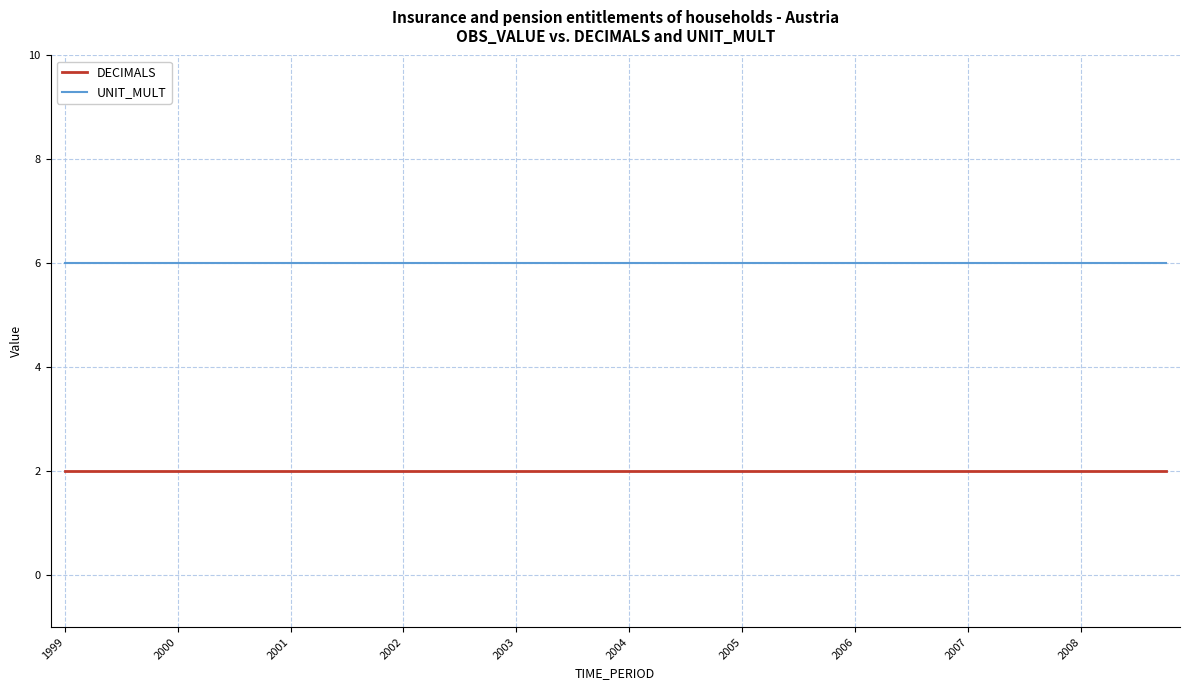

List the series in order of their peak value, highest first.

UNIT_MULT, DECIMALS